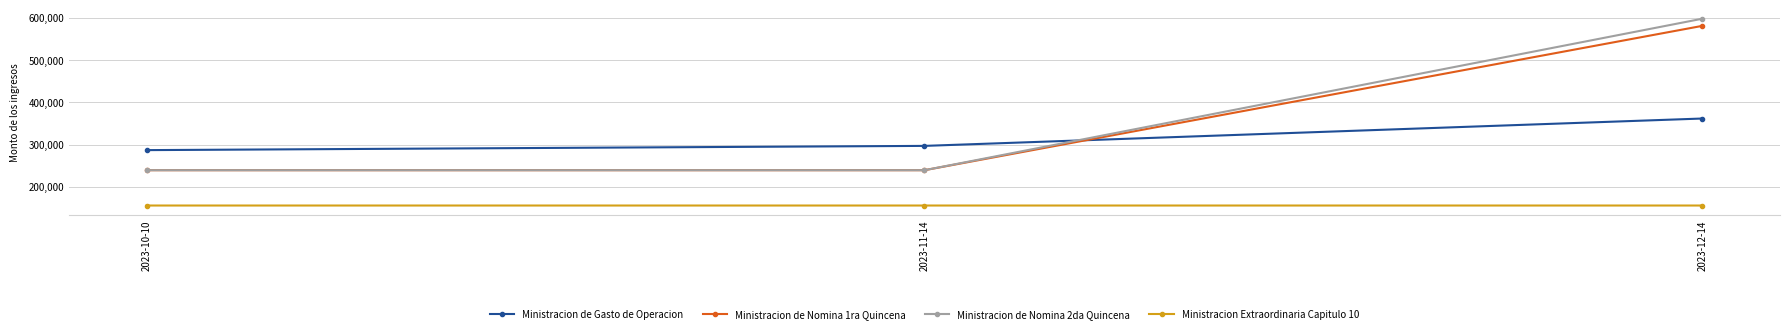

What is the spread (max minus min) of values at 2023-10-10?

130973.0